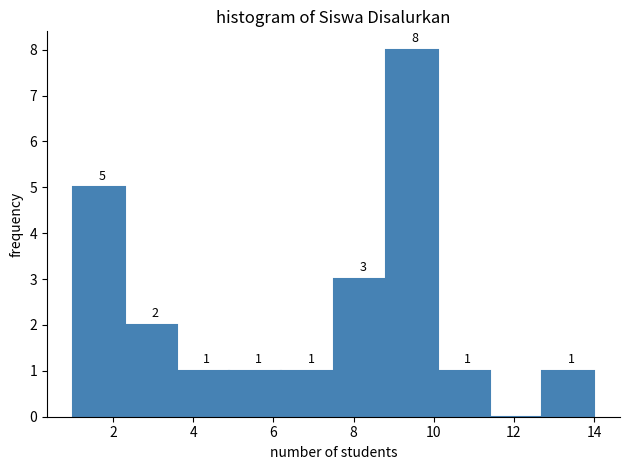

Which range on the x-axis has the tallest bar?

8.8 to 10.1